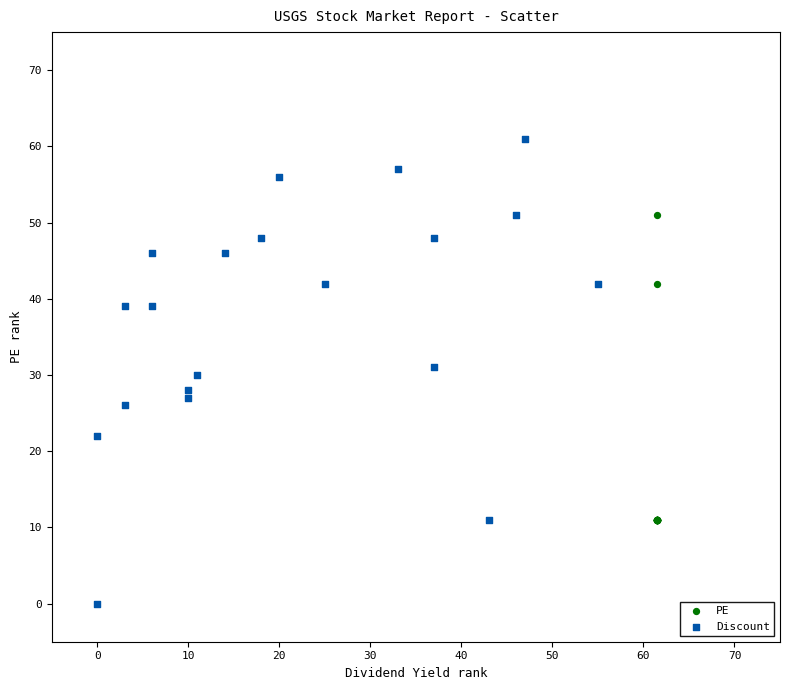

Which series has the largest Y range (max minus min)?

Discount